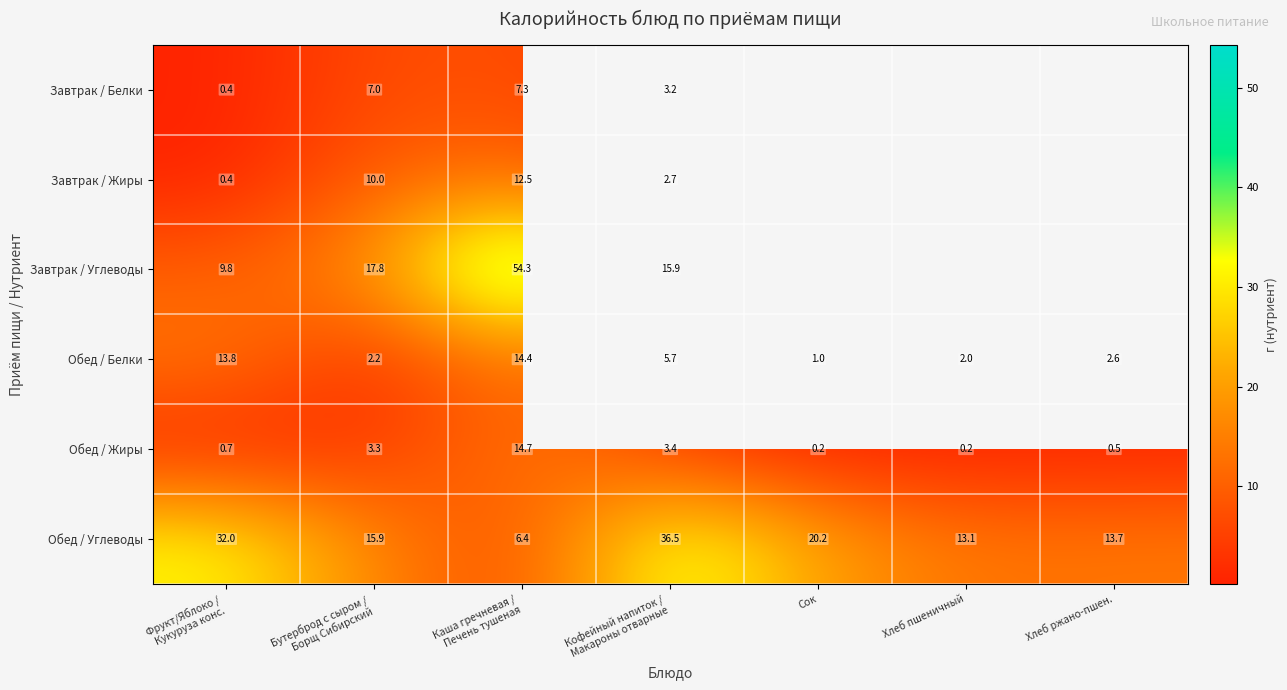

The Обед / Белки series shows 1.6 at Хлеб ржано-пшен.. True or false?

False